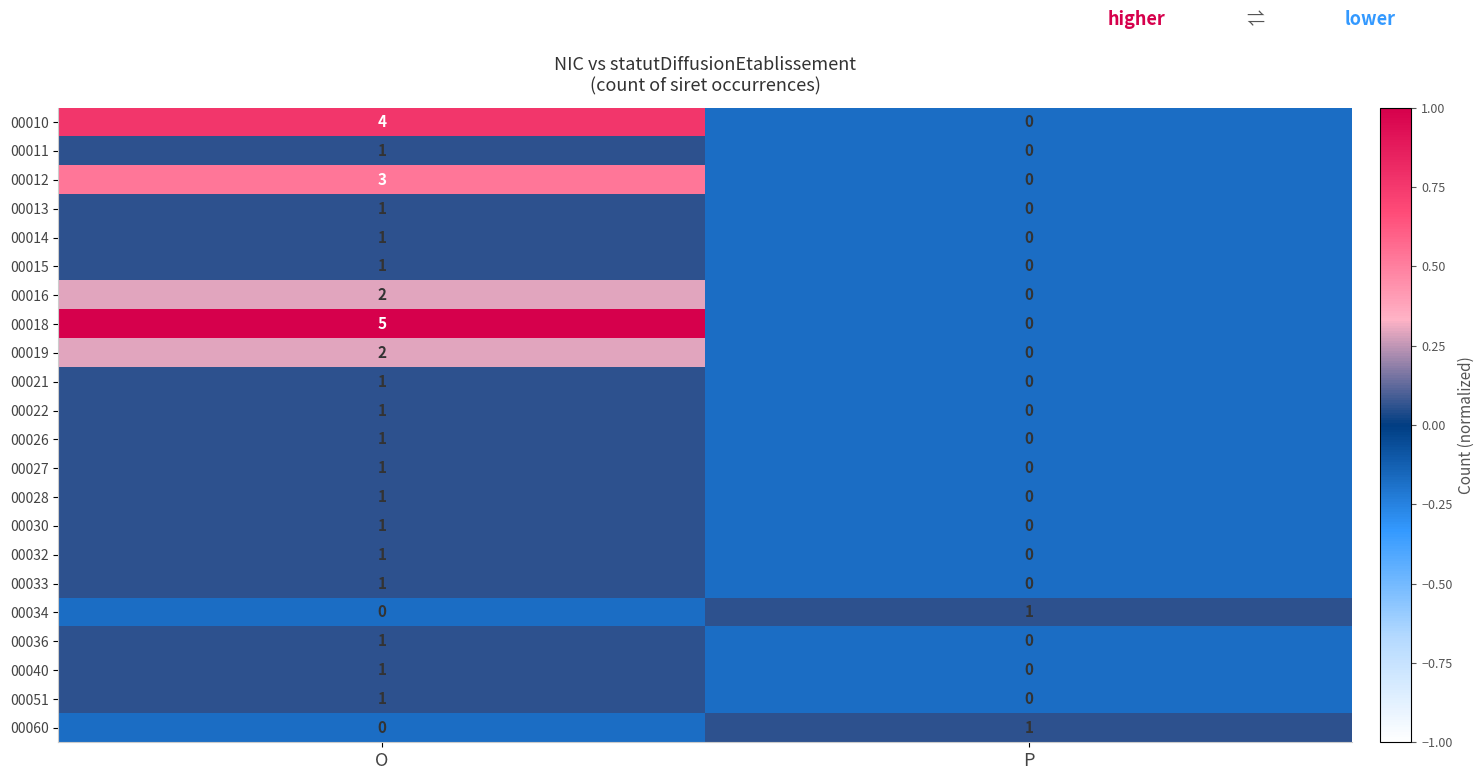

Between O and P, which series saw the biggest shift?

00018